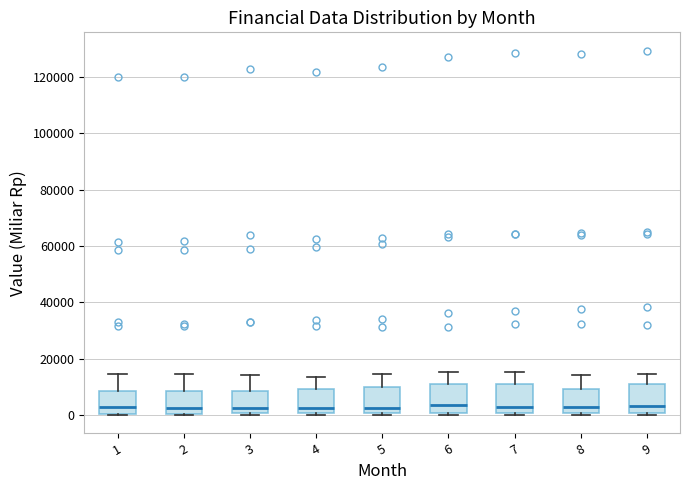

Where does the upper whisker of the box at x = 1 end on the y-axis? The values are not printed on the chart, so give them approximately, as read against the axis.

14000